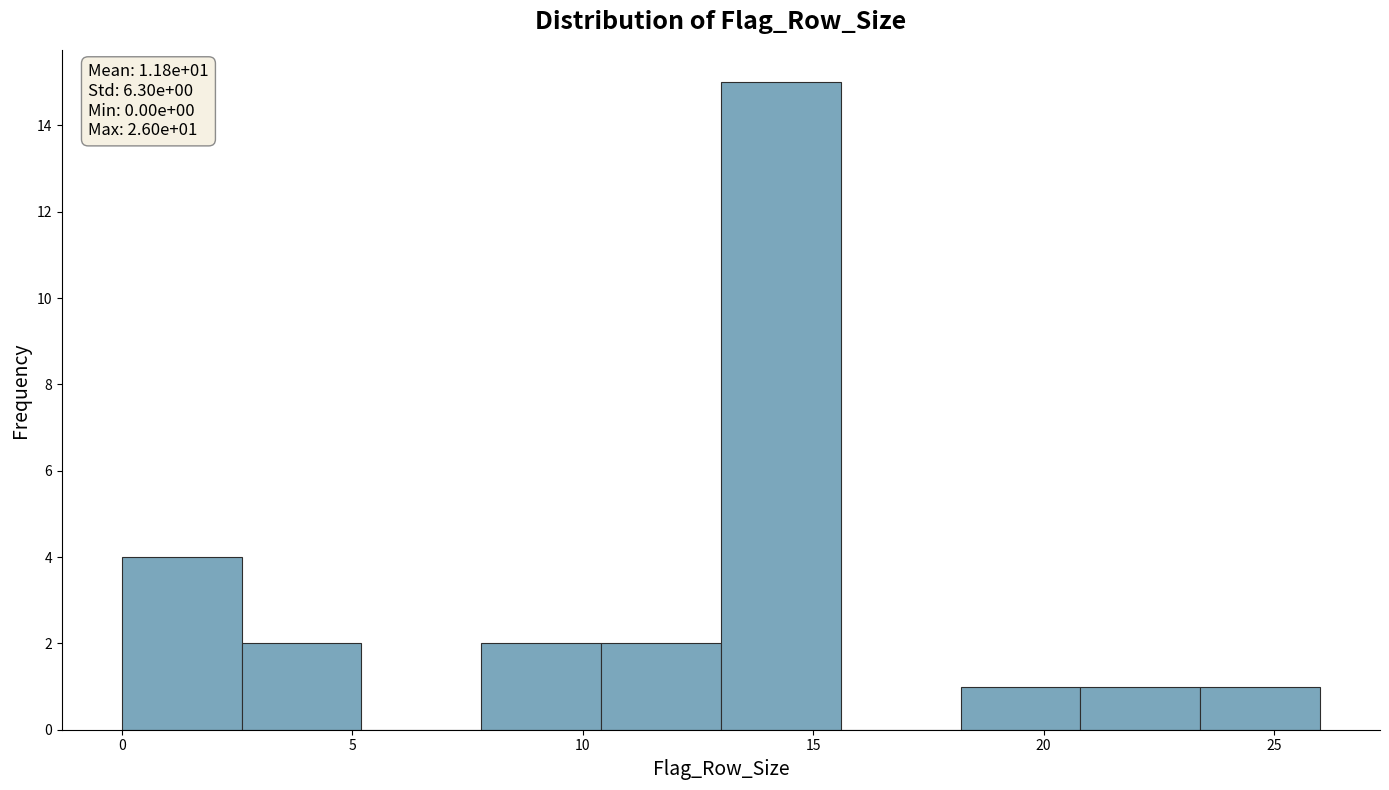

Which range on the x-axis has the tallest bar?

13.0 to 15.6